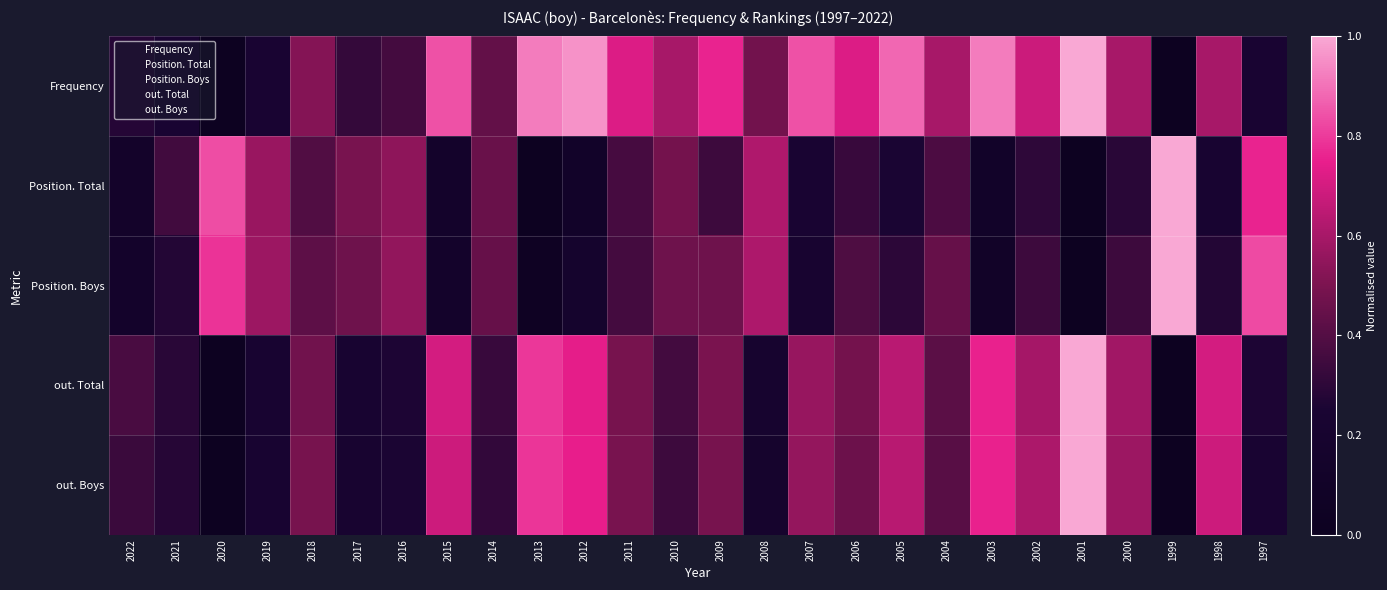

How many distinct data groups are displayed?

5